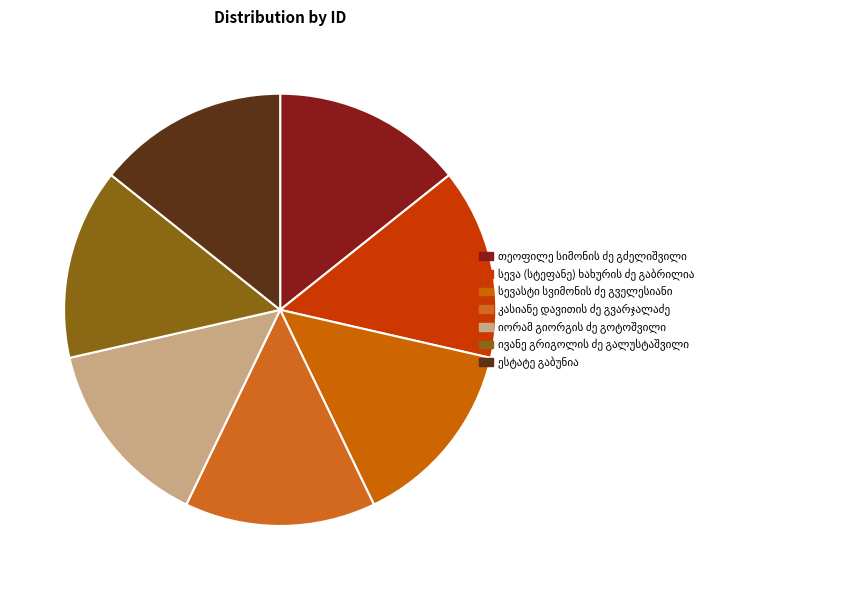

What is the largest slice in the pie chart?

კასიანე დავითის ძე გვარჯალაძე